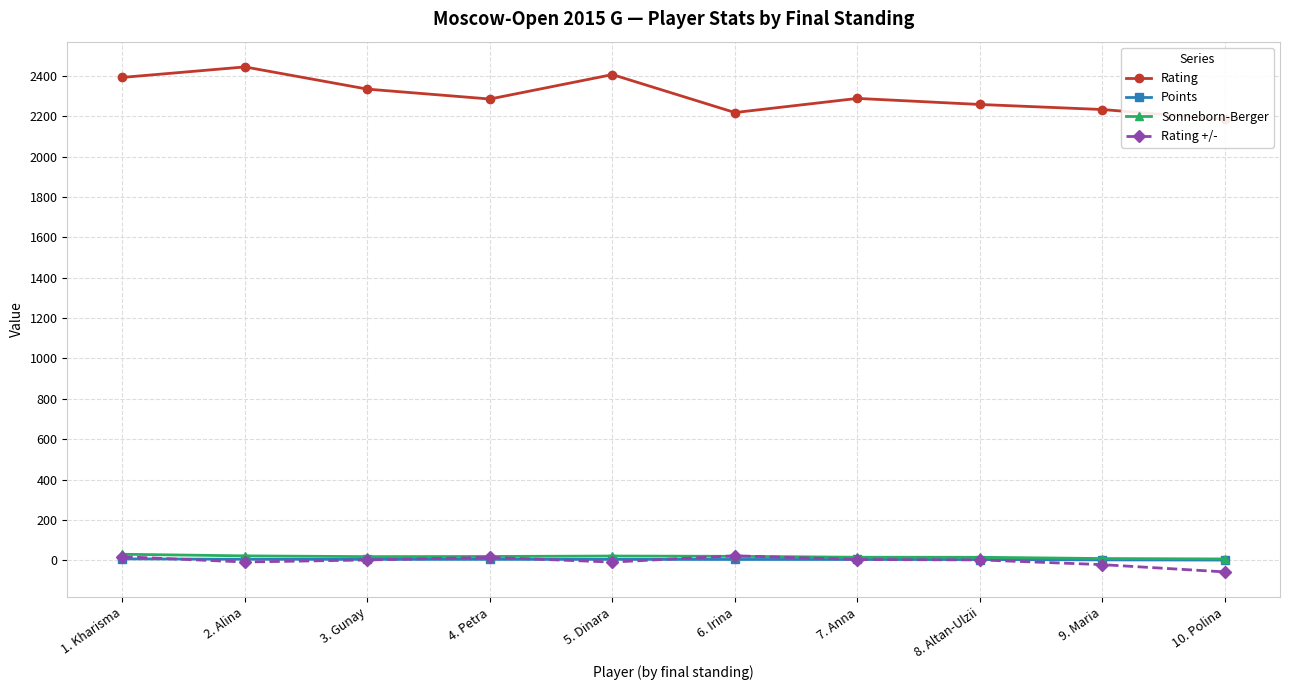

What is the maximum value for Points?

7.5